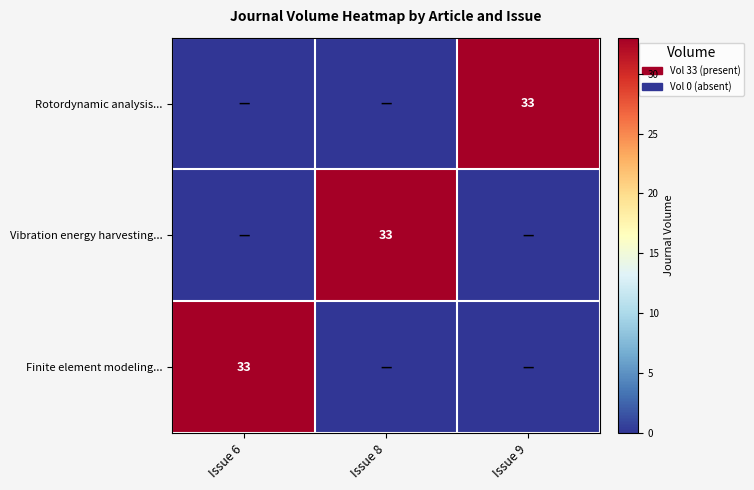

At which category is the sum across all series the highest?

Issue 6